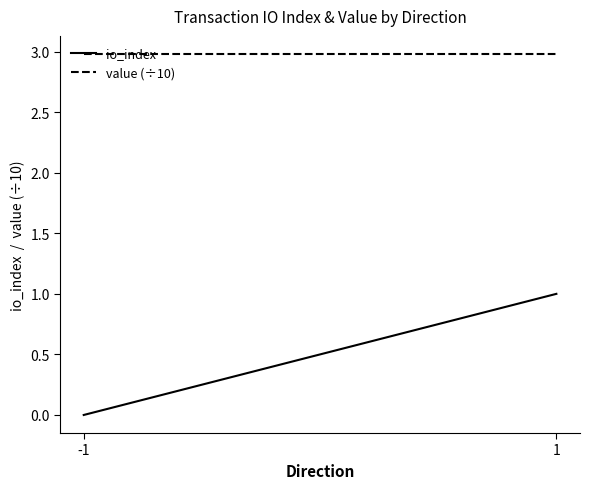

Reading left to right, transcribe all the data shown in this chart.

io_index: -1=0.0	1=1.0
value (÷10): -1=3.0	1=3.0